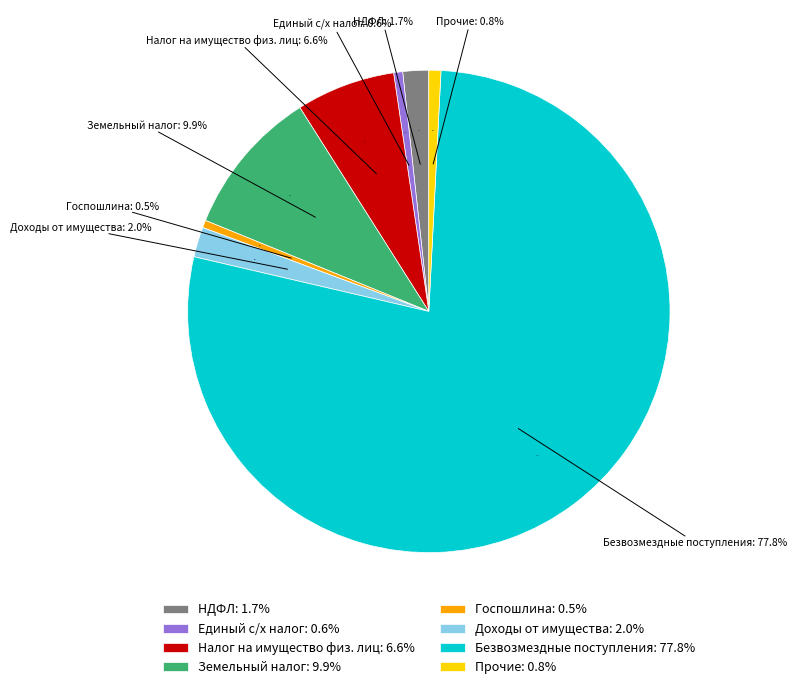

How many segments does this pie chart have?

8